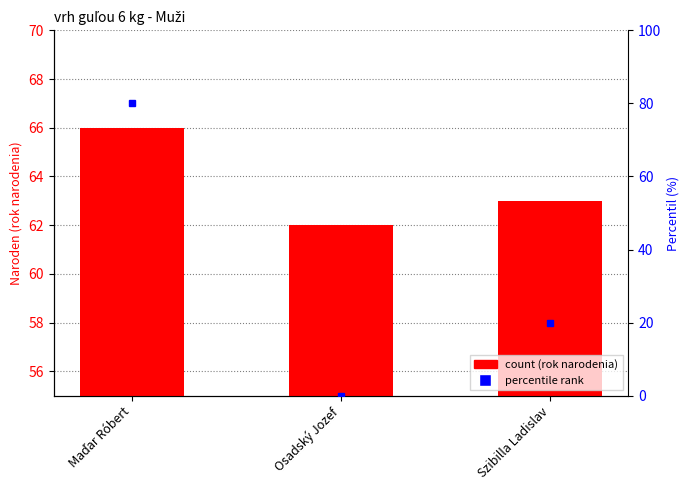

What is the difference between the maximum and second lowest values?

3